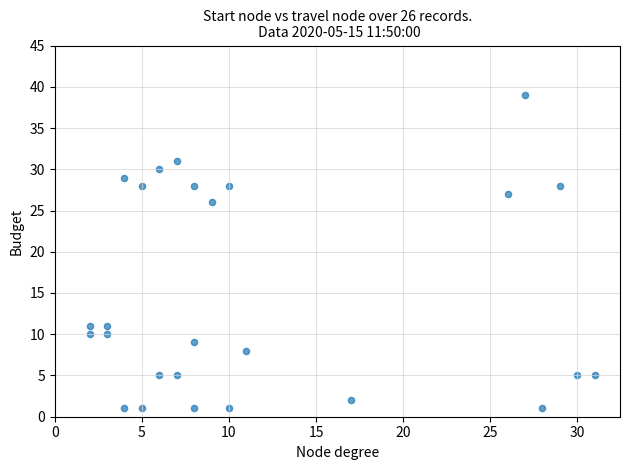

What Y value in the scatter plot is closest to 20?

26